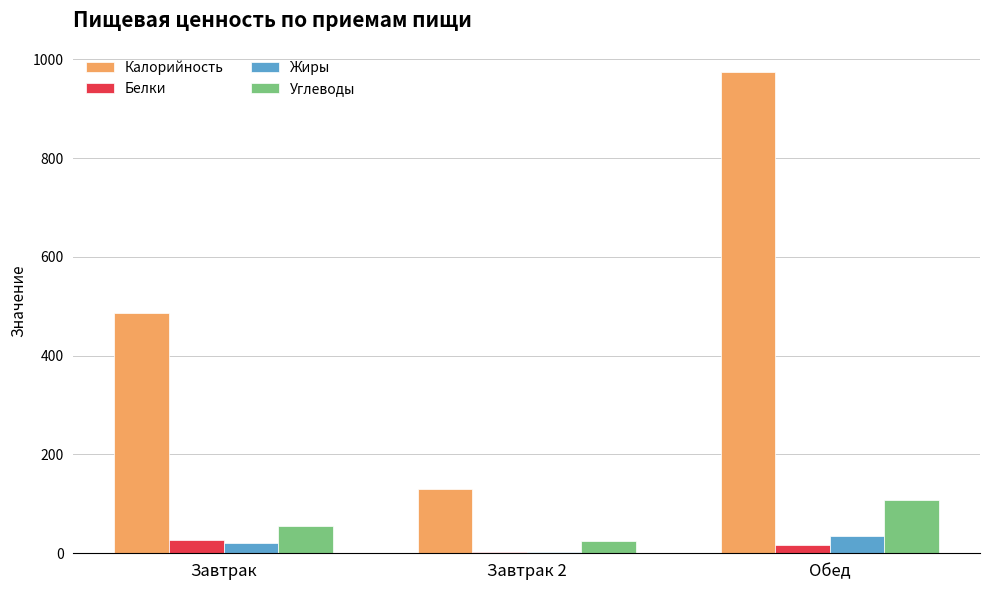

At which category is the sum across all series the highest?

Обед